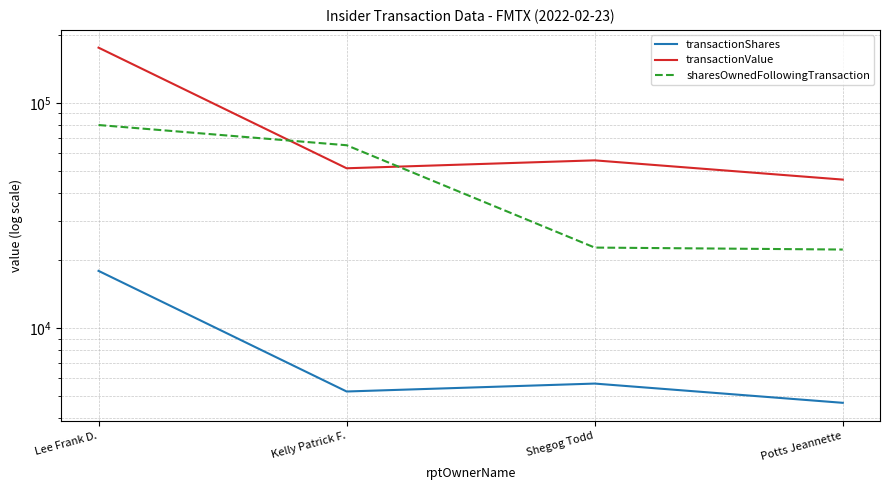

Which series ends up on top after the final intersection of transactionValue and sharesOwnedFollowingTransaction?

transactionValue